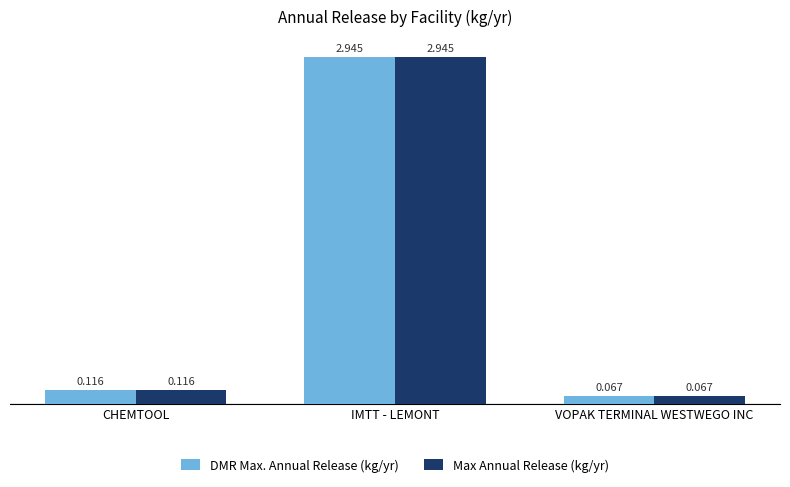

Which label corresponds to the largest value in the chart?

IMTT - LEMONT